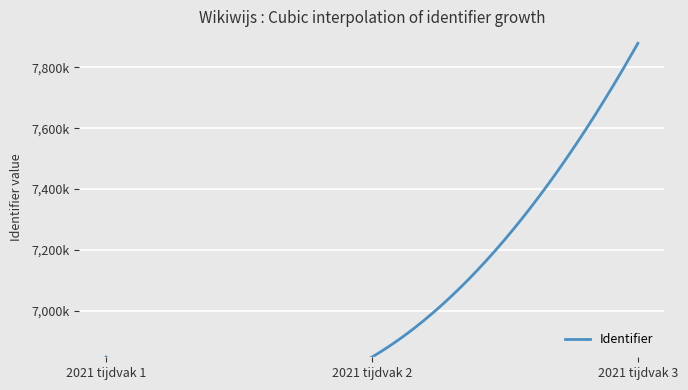

Reading right to left, extract all data points from this chart.

7878901	6847511	6847509